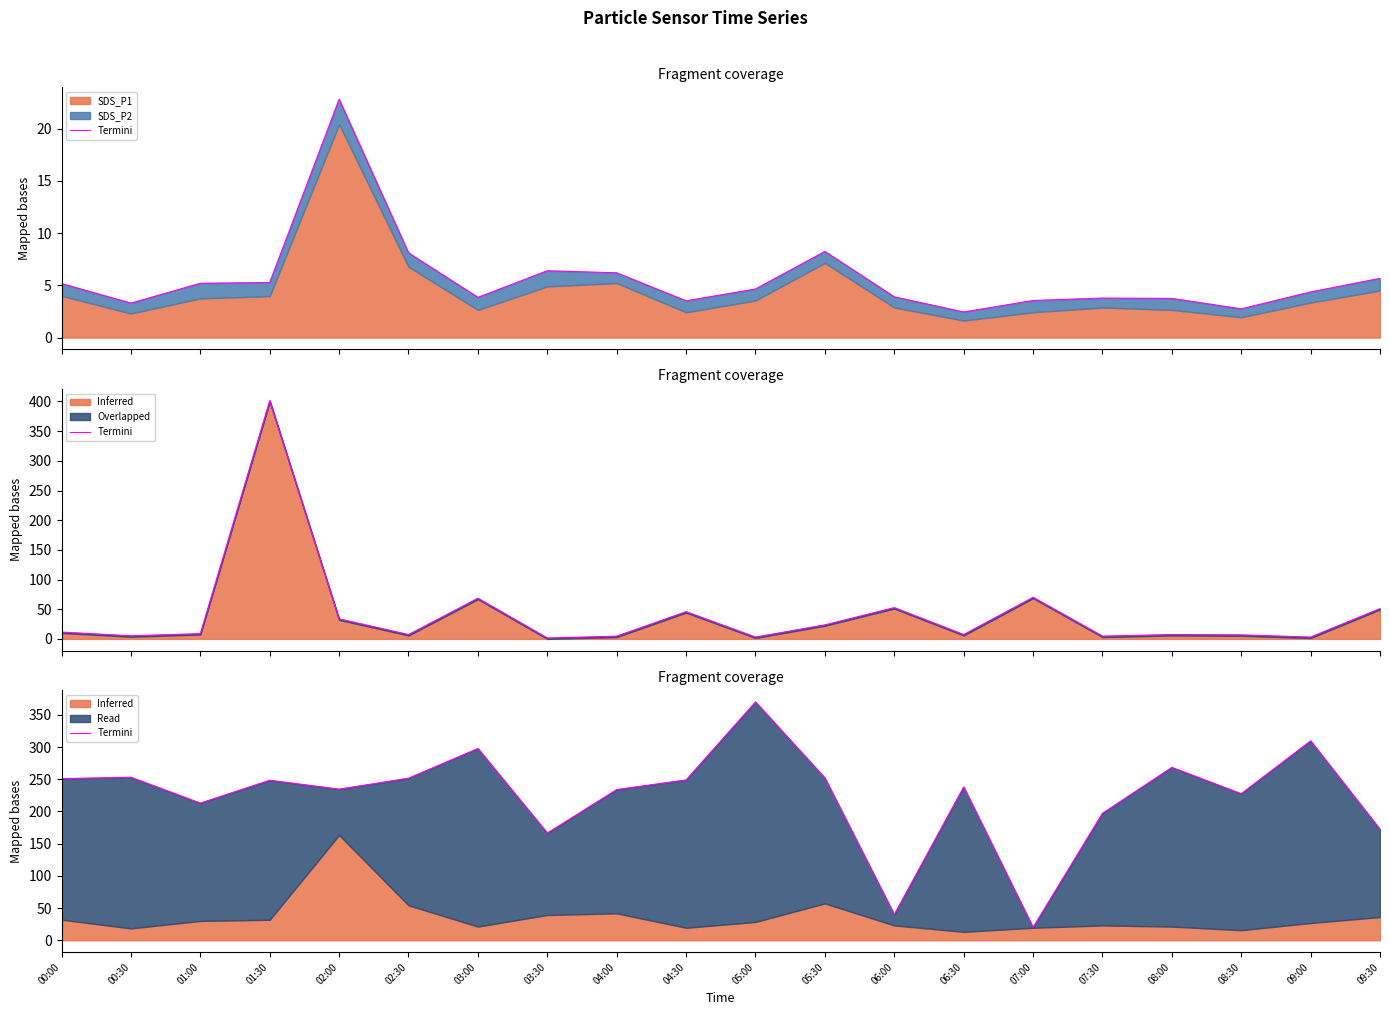

How many lines are shown in the chart?

1